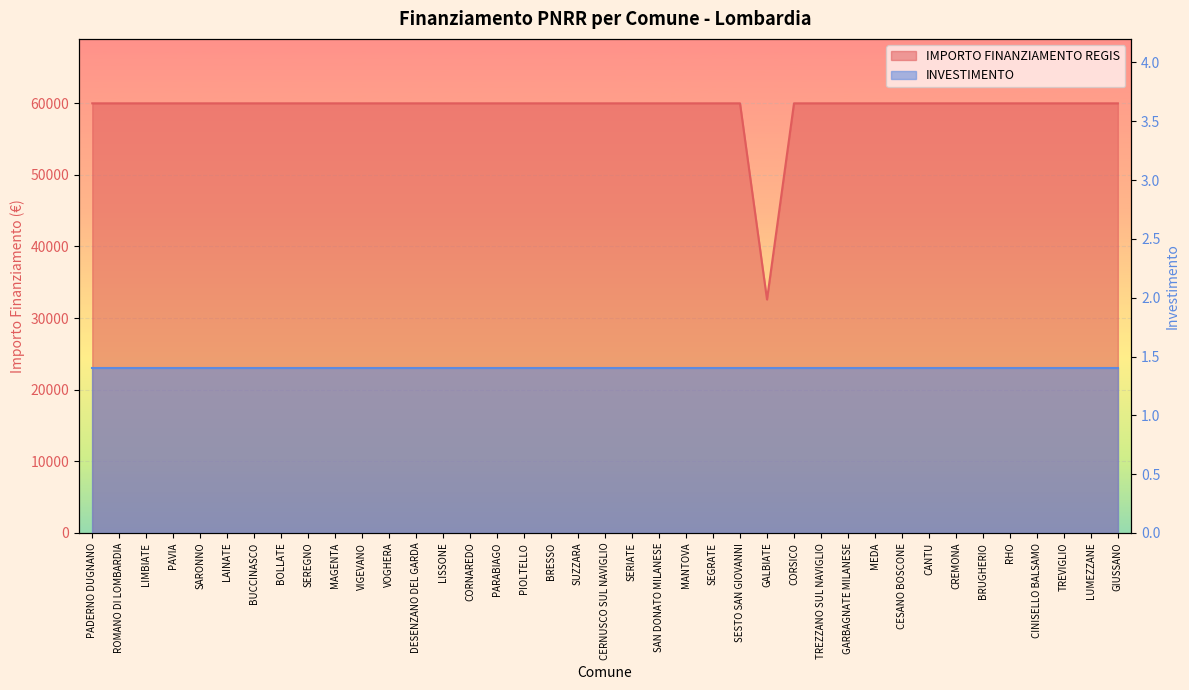

Is it true that the value at MANTOVA is 102055?

False